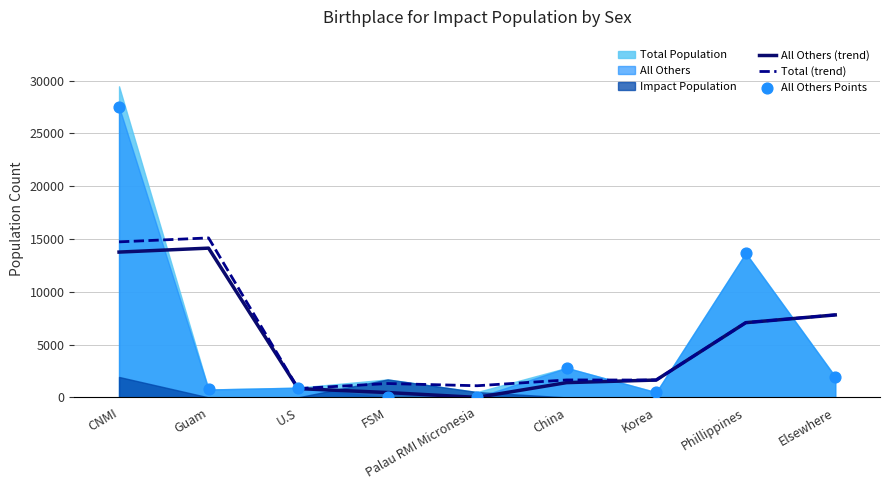

The All Others (trend) series shows 1399.5 at China. True or false?

True